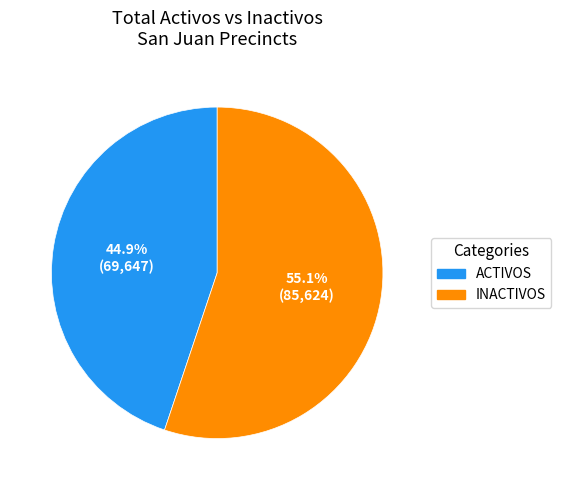

Does any single category account for the majority?

Yes